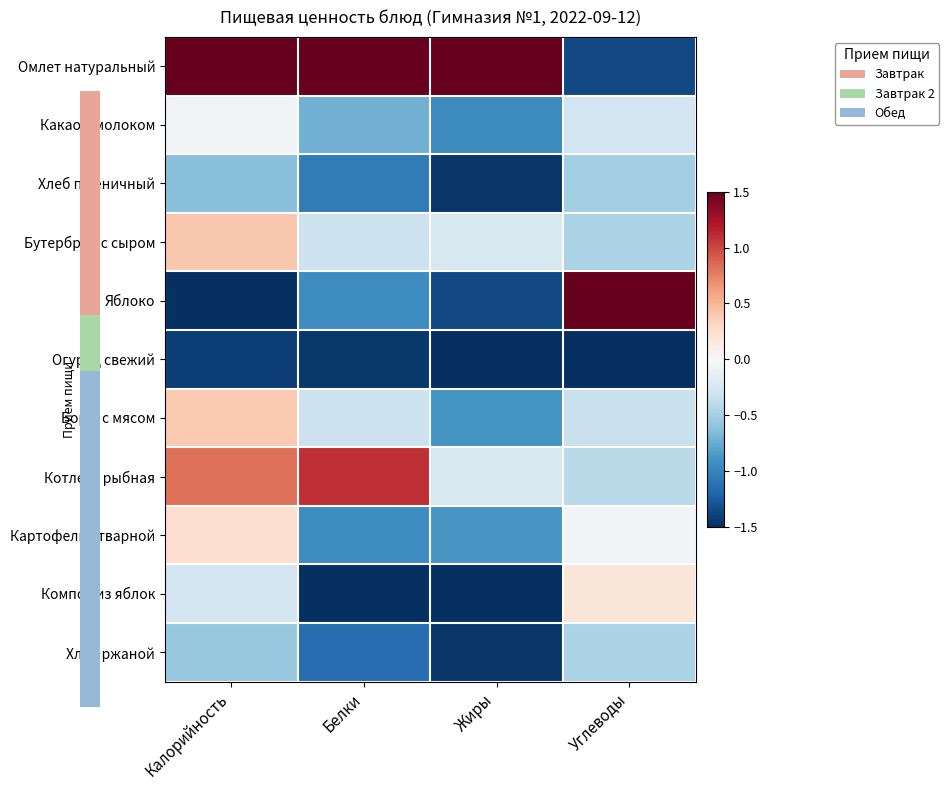

What is the difference between the maximum and minimum values in the Компот из яблок series?

1.7